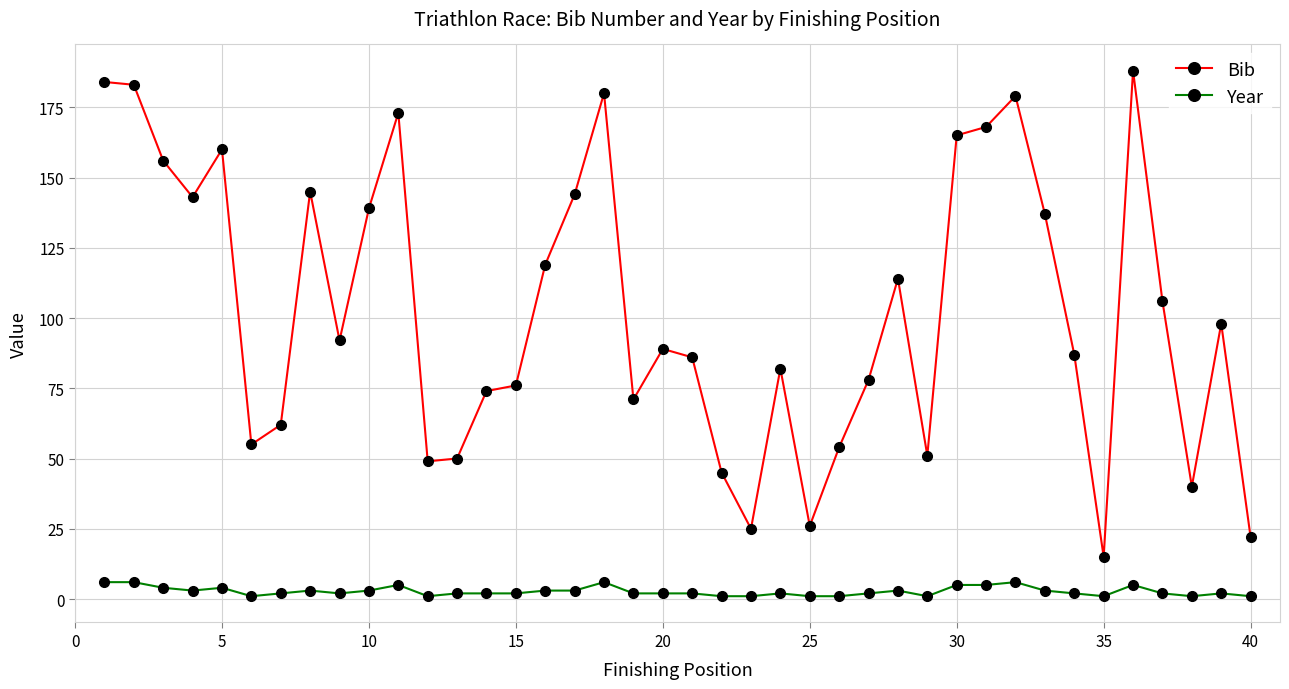

True or false: Year and Bib intersect in this chart.

False